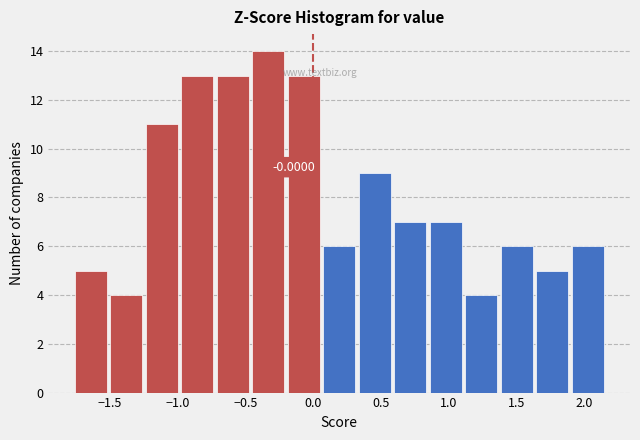

Which range on the x-axis has the tallest bar?

-0.45 to -0.20